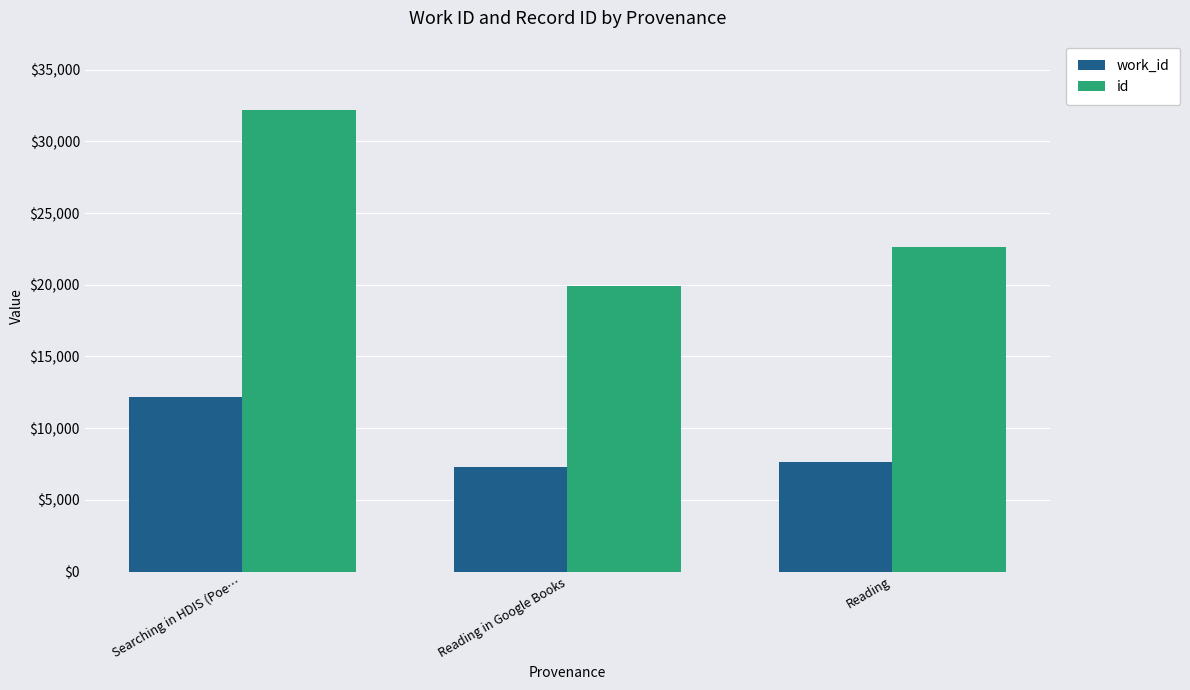

The work_id series shows 7666 at Reading. True or false?

True